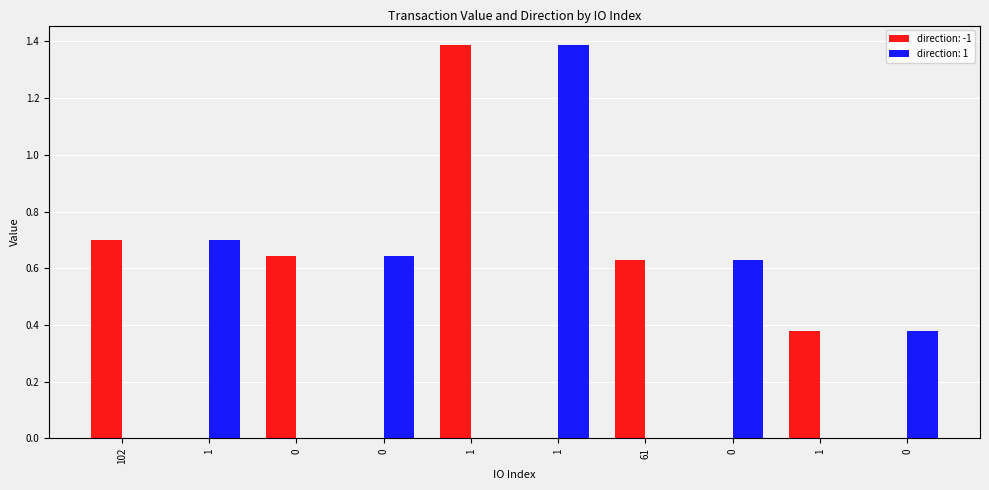

What is the label of the 5th bar from the right?

1